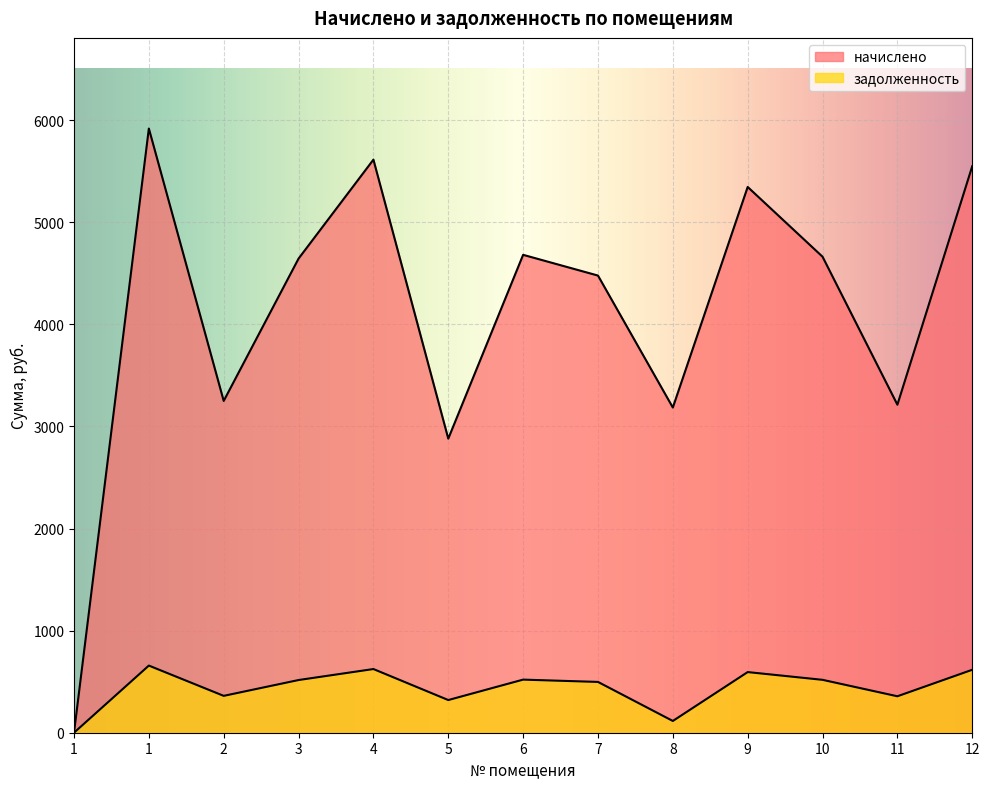

True or false: начислено has more than 1 interior local peaks.

True